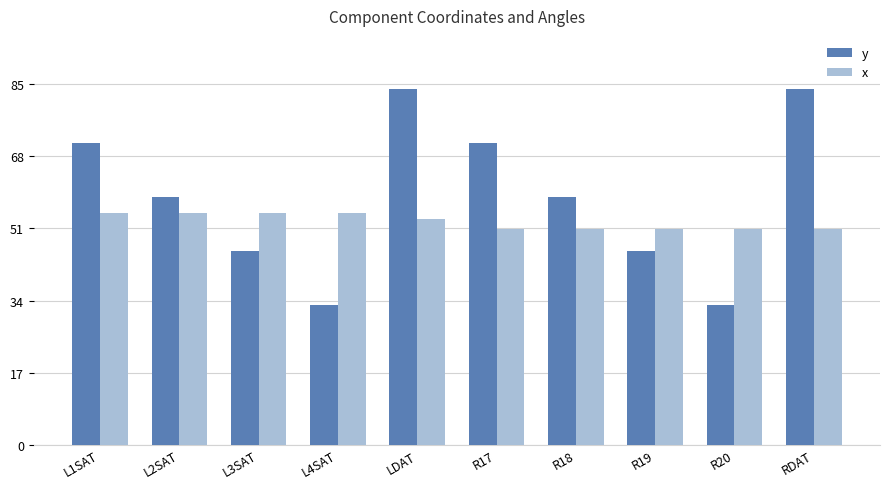

At which label does y first exceed 58?

L1SAT